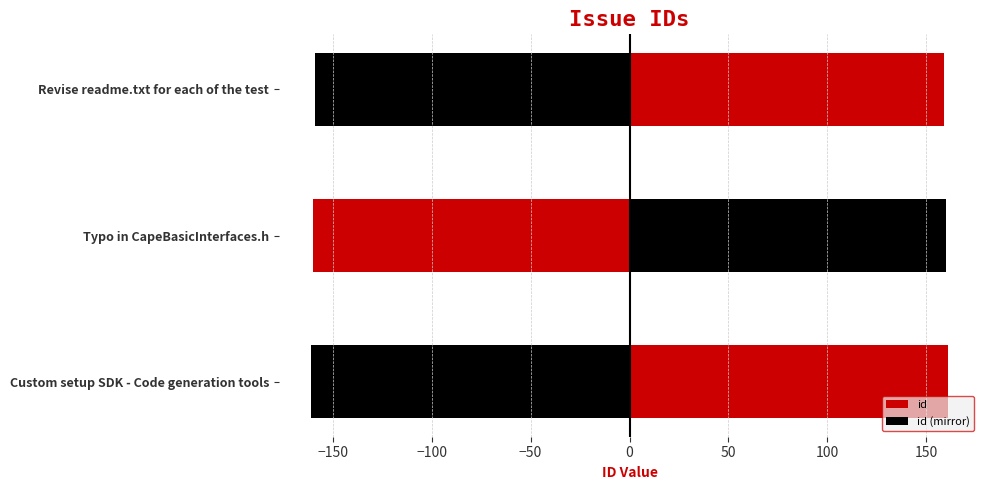

List the series in order of their peak value, lowest first.

id (mirror), id